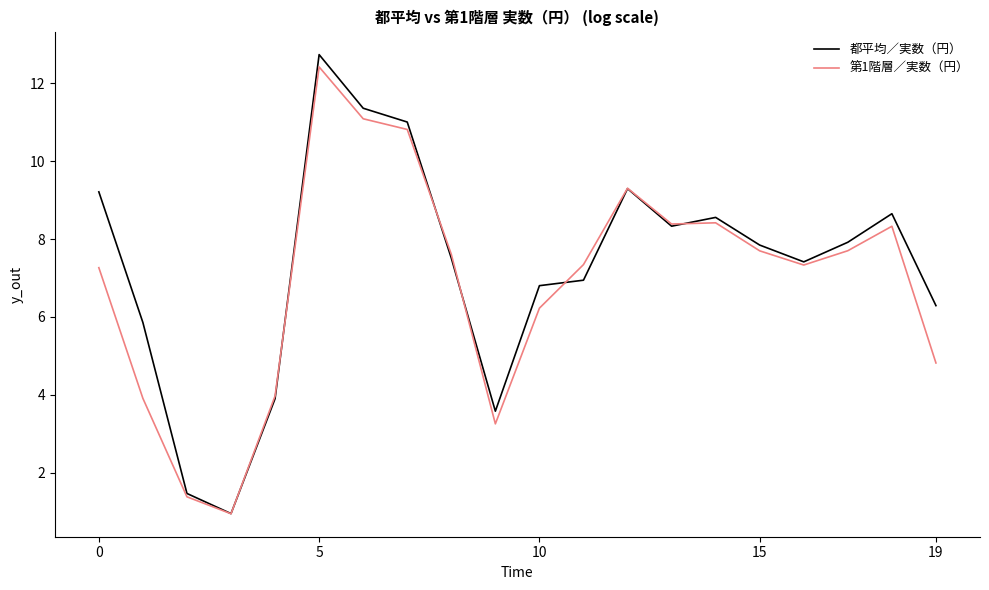

Which series has the widest spread of values?

都平均／実数（円）